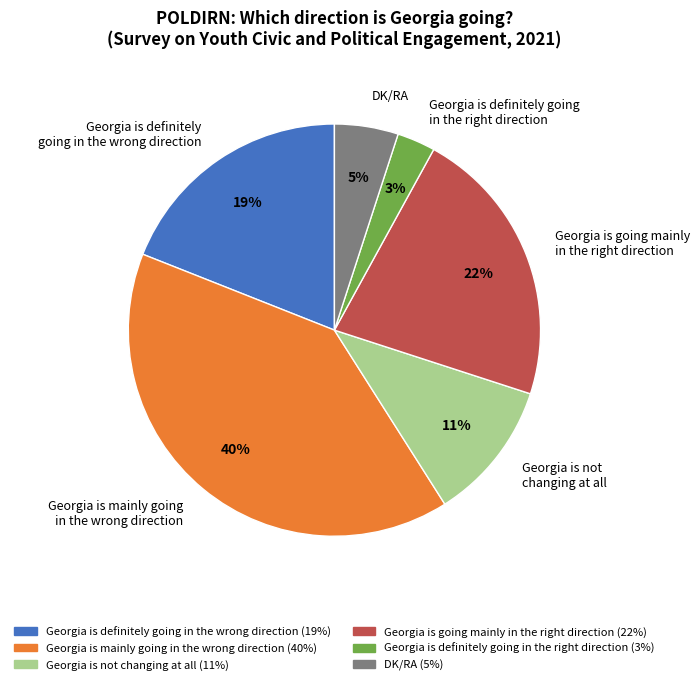

What is the smallest slice in the pie chart?

Georgia is definitely going in the right direction